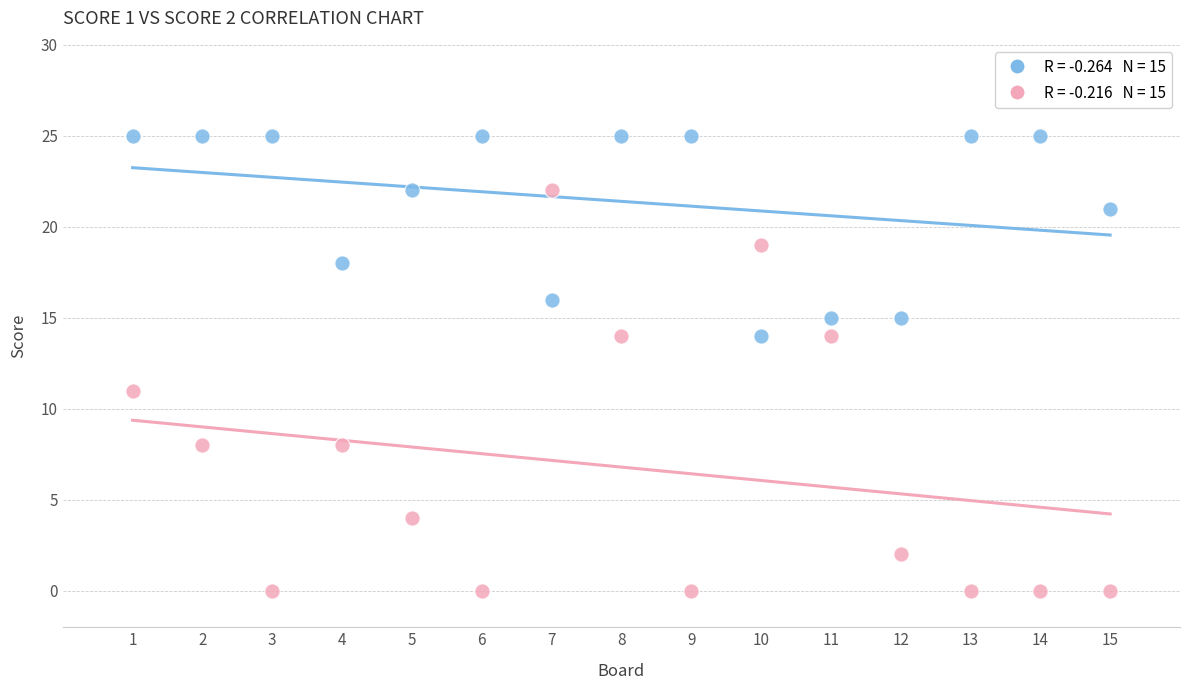

Across all data points, what is the range of Y values (max minus min)?

25